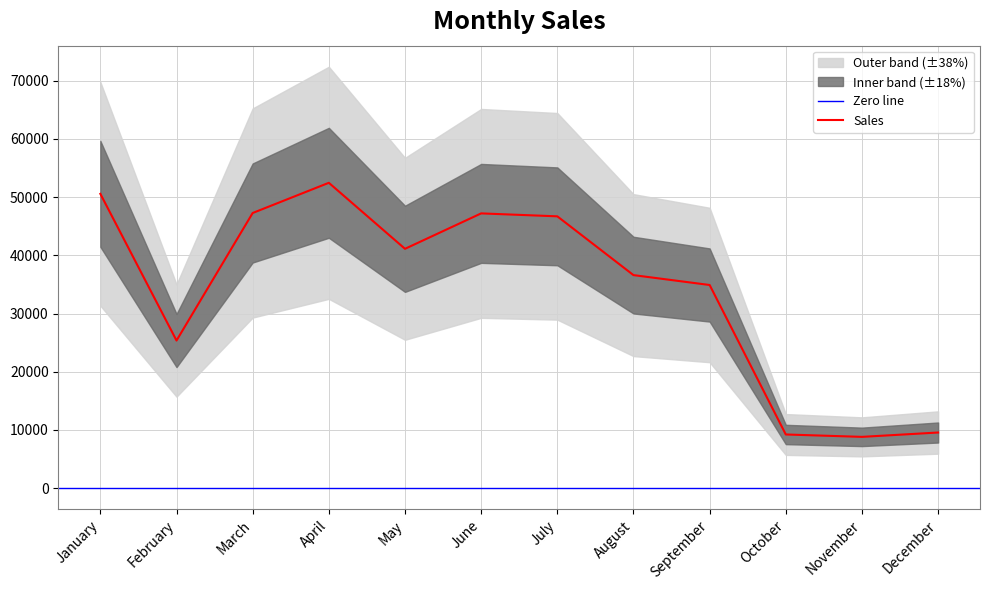

Reading left to right, list all the values displayed in this chart.

50551	25361	47263	52449	41113	47195	46689	36595	34898	9228	8818	9565